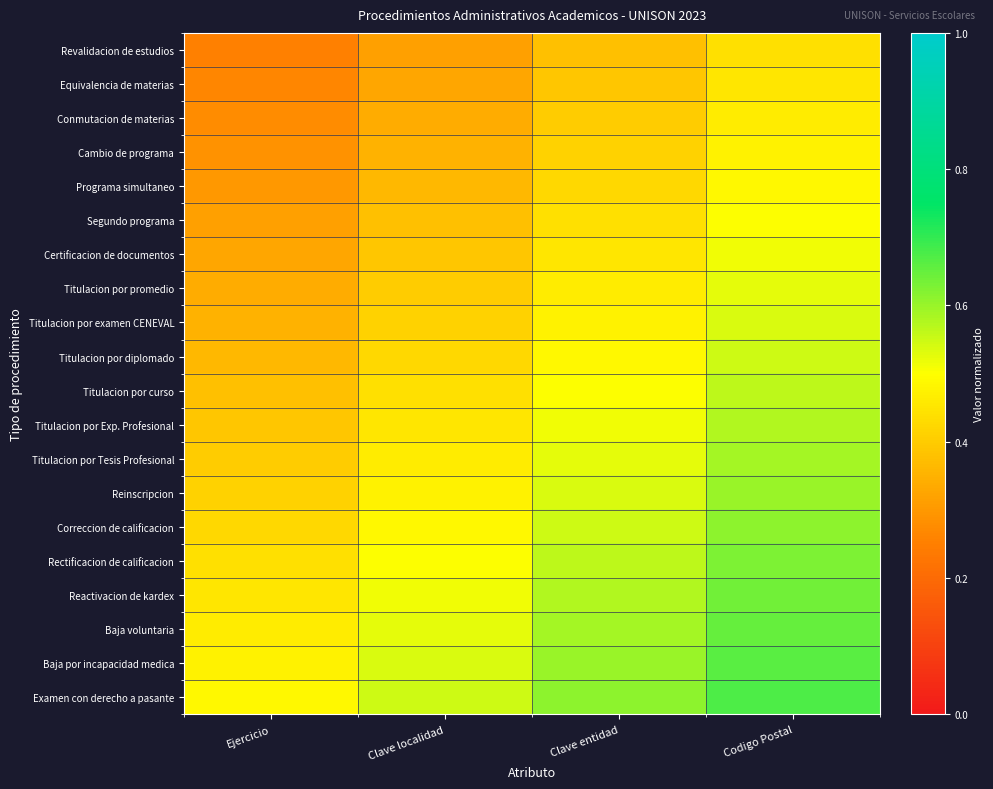

Reading right to left, extract all data points from this chart.

Revalidacion de estudios: Codigo Postal=0.4	Clave entidad=0.4	Clave localidad=0.3	Ejercicio=0.2
Equivalencia de materias: Codigo Postal=0.5	Clave entidad=0.4	Clave localidad=0.3	Ejercicio=0.3
Conmutacion de materias: Codigo Postal=0.5	Clave entidad=0.4	Clave localidad=0.3	Ejercicio=0.3
Cambio de programa: Codigo Postal=0.5	Clave entidad=0.4	Clave localidad=0.3	Ejercicio=0.3
Programa simultaneo: Codigo Postal=0.5	Clave entidad=0.4	Clave localidad=0.4	Ejercicio=0.3
Segundo programa: Codigo Postal=0.5	Clave entidad=0.4	Clave localidad=0.4	Ejercicio=0.3
Certificacion de documentos: Codigo Postal=0.5	Clave entidad=0.5	Clave localidad=0.4	Ejercicio=0.3
Titulacion por promedio: Codigo Postal=0.5	Clave entidad=0.5	Clave localidad=0.4	Ejercicio=0.3
Titulacion por examen CENEVAL: Codigo Postal=0.5	Clave entidad=0.5	Clave localidad=0.4	Ejercicio=0.3
Titulacion por diplomado: Codigo Postal=0.6	Clave entidad=0.5	Clave localidad=0.4	Ejercicio=0.4
Titulacion por curso: Codigo Postal=0.6	Clave entidad=0.5	Clave localidad=0.4	Ejercicio=0.4
Titulacion por Exp. Profesional: Codigo Postal=0.6	Clave entidad=0.5	Clave localidad=0.5	Ejercicio=0.4
Titulacion por Tesis Profesional: Codigo Postal=0.6	Clave entidad=0.5	Clave localidad=0.5	Ejercicio=0.4
Reinscripcion: Codigo Postal=0.6	Clave entidad=0.5	Clave localidad=0.5	Ejercicio=0.4
Correccion de calificacion: Codigo Postal=0.6	Clave entidad=0.6	Clave localidad=0.5	Ejercicio=0.4
Rectificacion de calificacion: Codigo Postal=0.6	Clave entidad=0.6	Clave localidad=0.5	Ejercicio=0.4
Reactivacion de kardex: Codigo Postal=0.6	Clave entidad=0.6	Clave localidad=0.5	Ejercicio=0.5
Baja voluntaria: Codigo Postal=0.7	Clave entidad=0.6	Clave localidad=0.5	Ejercicio=0.5
Baja por incapacidad medica: Codigo Postal=0.7	Clave entidad=0.6	Clave localidad=0.5	Ejercicio=0.5
Examen con derecho a pasante: Codigo Postal=0.7	Clave entidad=0.6	Clave localidad=0.6	Ejercicio=0.5